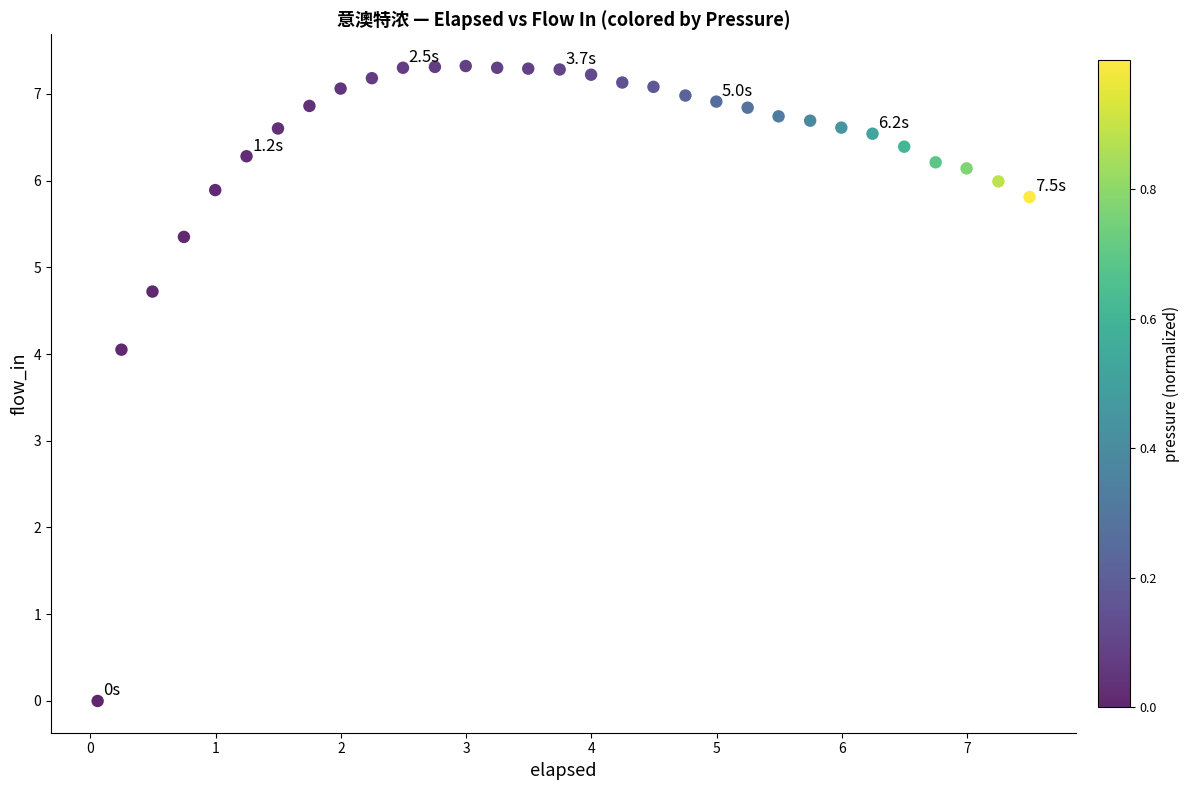

What is the range of X values (max minus min)?

7.4